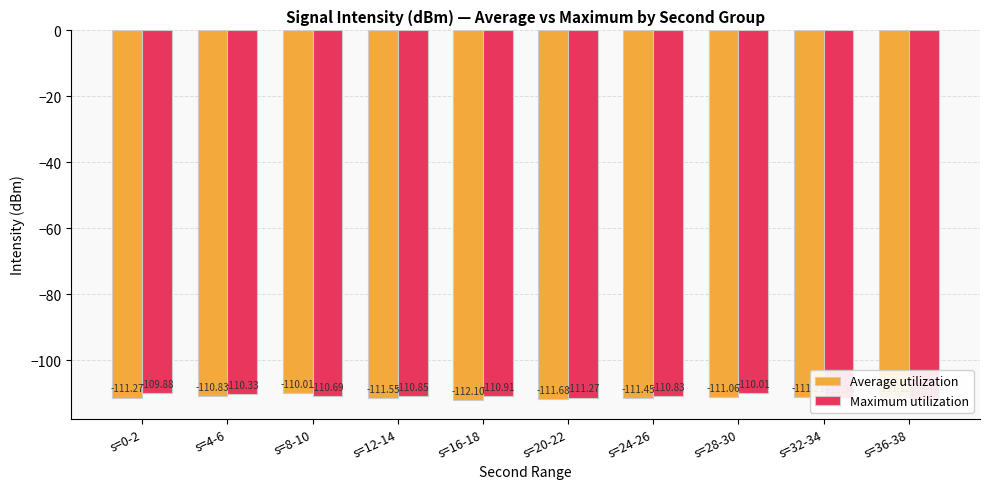

Reading left to right, list all the values displayed in this chart.

Average utilization: s=0-2=-111.3	s=4-6=-110.8	s=8-10=-110.0	s=12-14=-111.6	s=16-18=-112.1	s=20-22=-111.7	s=24-26=-111.5	s=28-30=-111.1	s=32-34=-111.2	s=36-38=-111.1
Maximum utilization: s=0-2=-109.9	s=4-6=-110.3	s=8-10=-110.7	s=12-14=-110.8	s=16-18=-110.9	s=20-22=-111.3	s=24-26=-110.8	s=28-30=-110.0	s=32-34=-111.6	s=36-38=-112.1